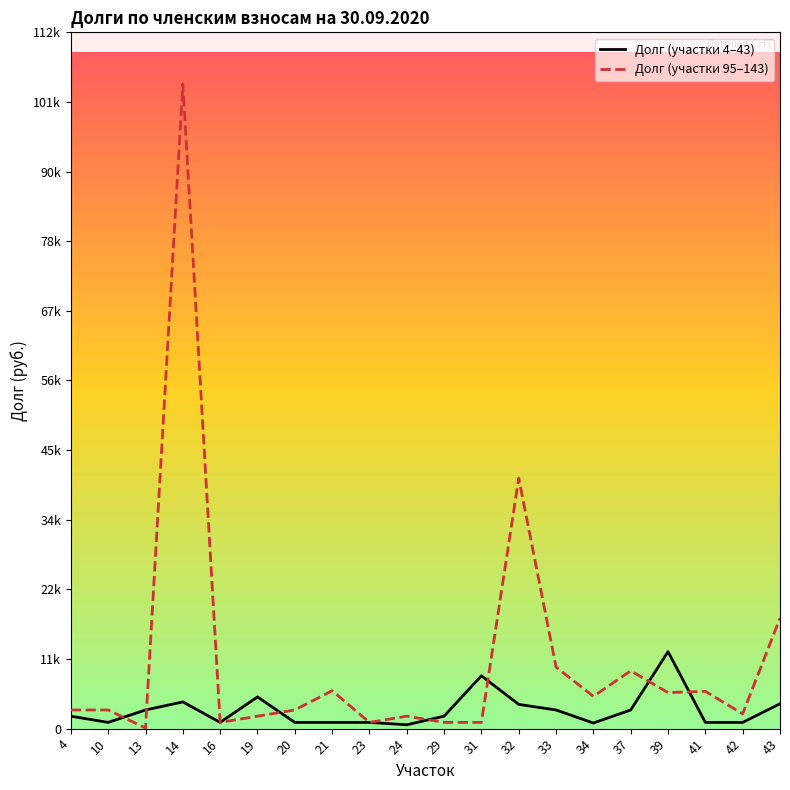

The value of Долг (участки 4–43) at 32 is 2370.2. True or false?

False